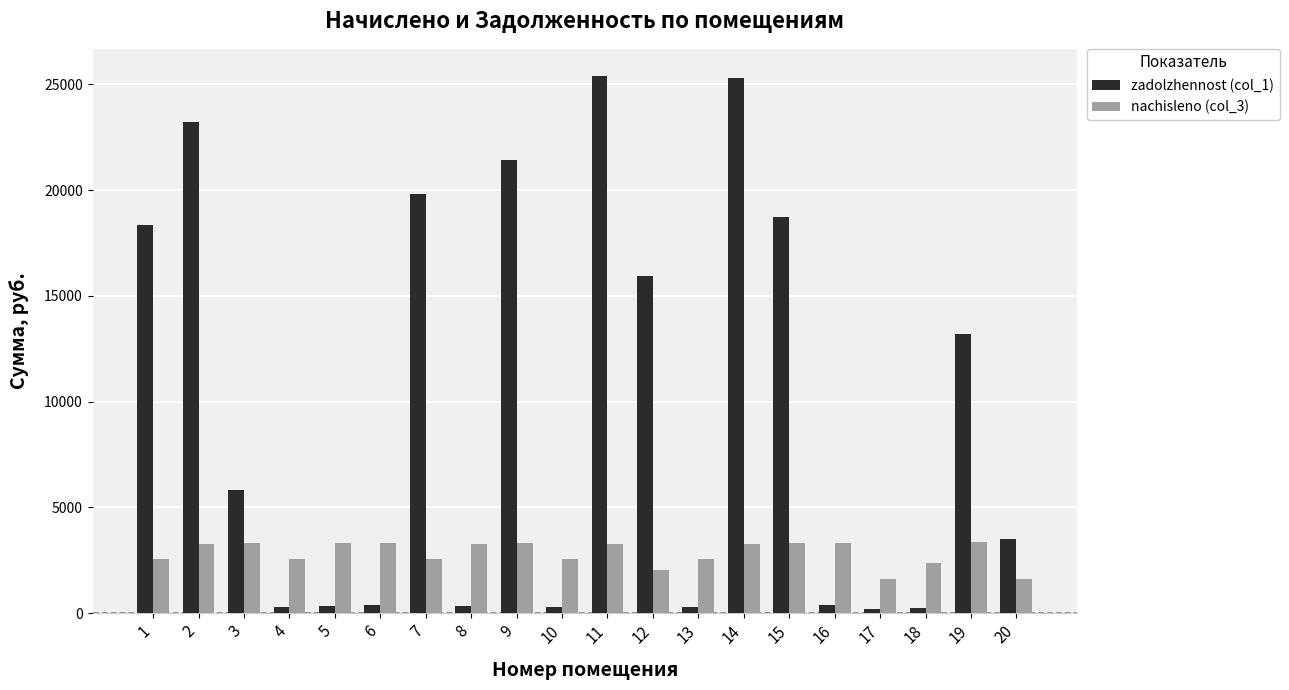

How many bars are there in total?

40